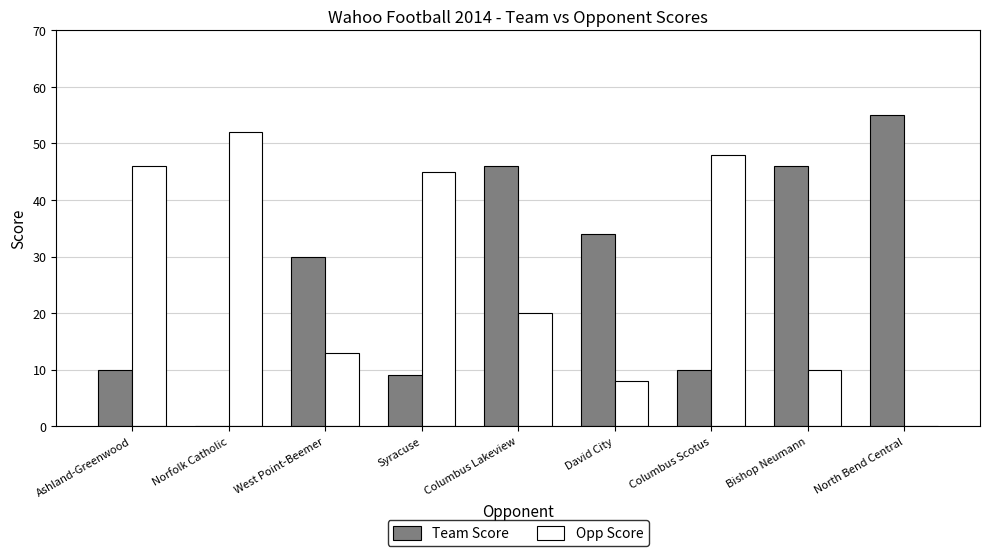

What is the average value of the Opp Score series?

27